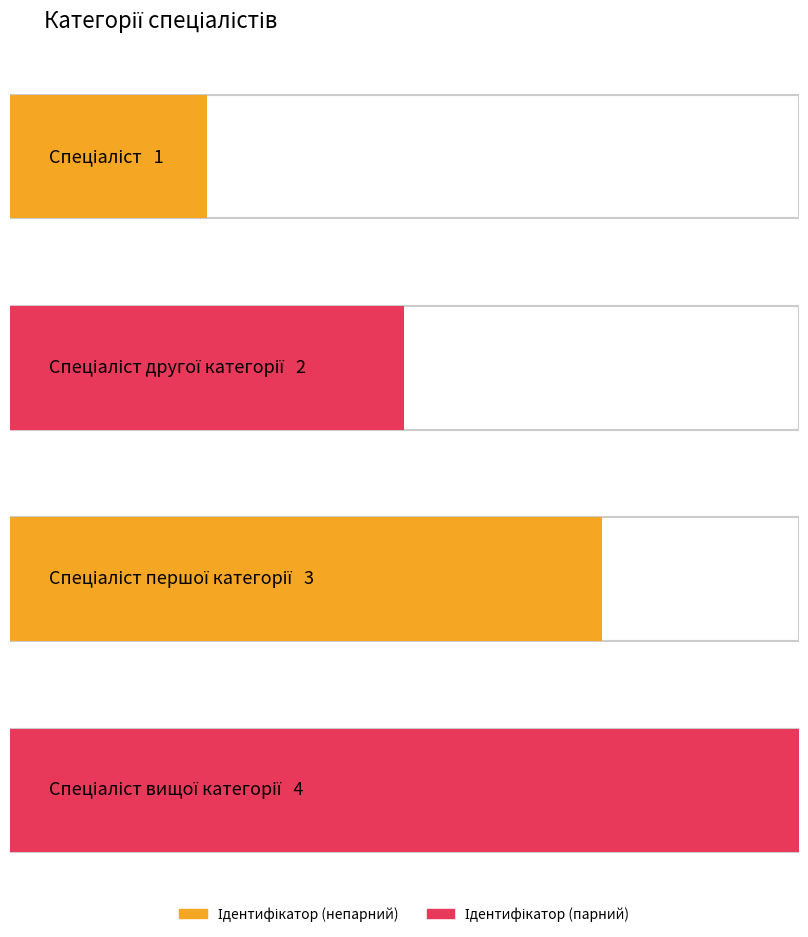

At which label is the value closest to 2?

Спеціаліст другої категорії